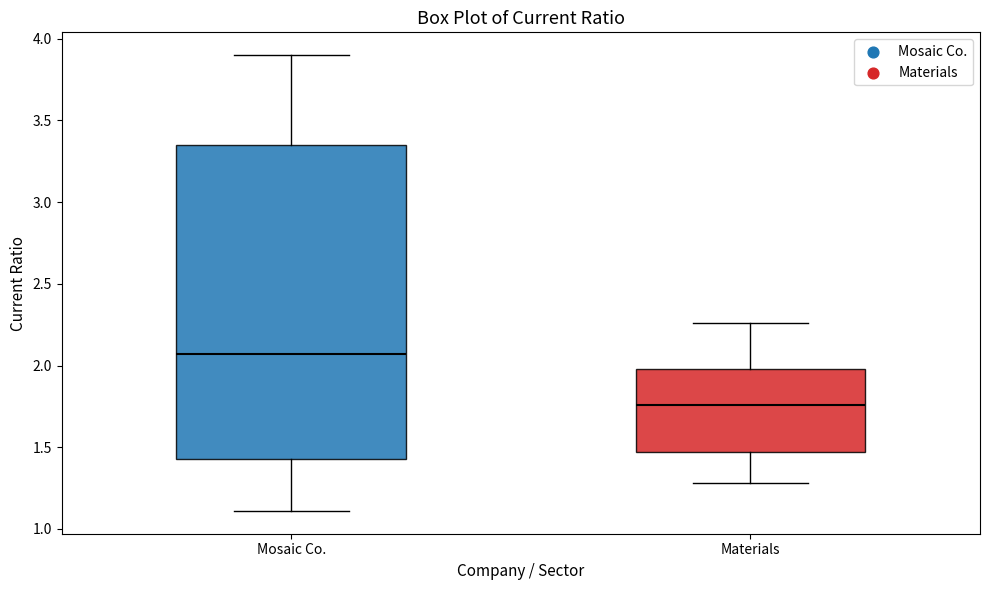

Which box is the tallest, from its lower edge to its upper edge?

Mosaic Co.